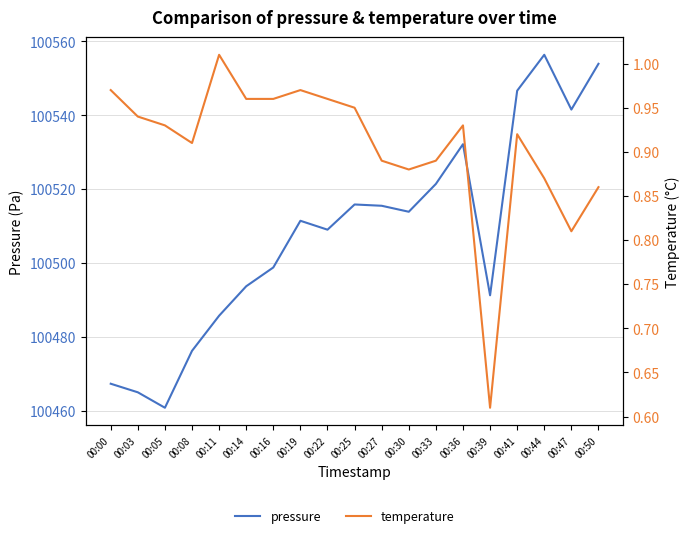

How many interior local valleys does the temperature series have?

4